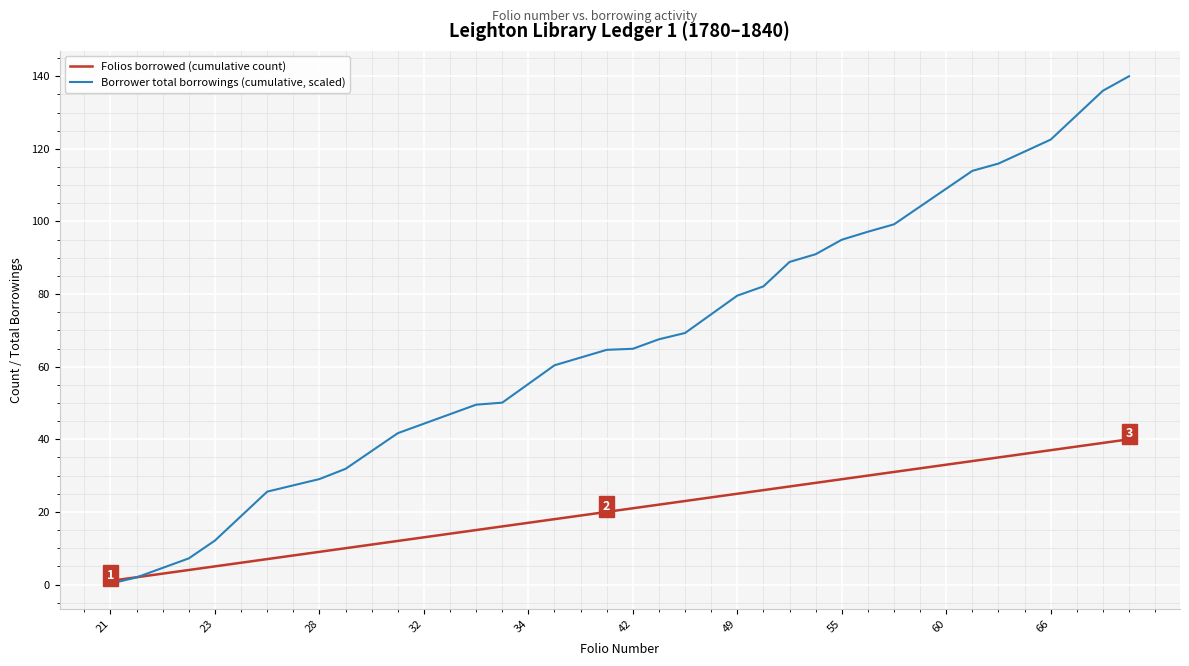

Rank the series by their maximum value, from lowest to highest.

Folios borrowed (cumulative count), Borrower total borrowings (cumulative, scaled)